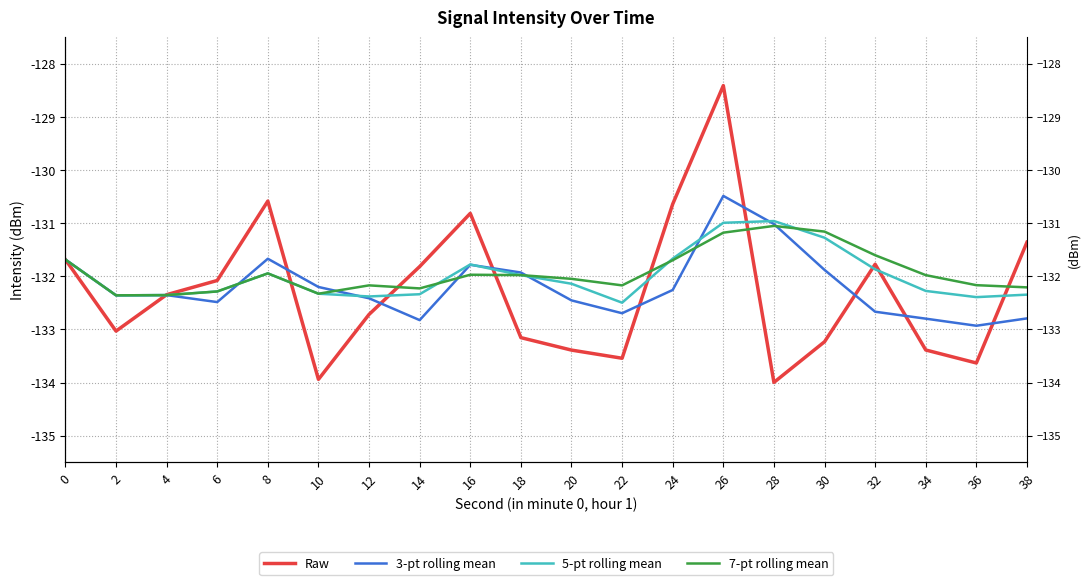

Between which two adjacent categories do 3-pt rolling mean and 7-pt rolling mean first intersect?

6 and 8